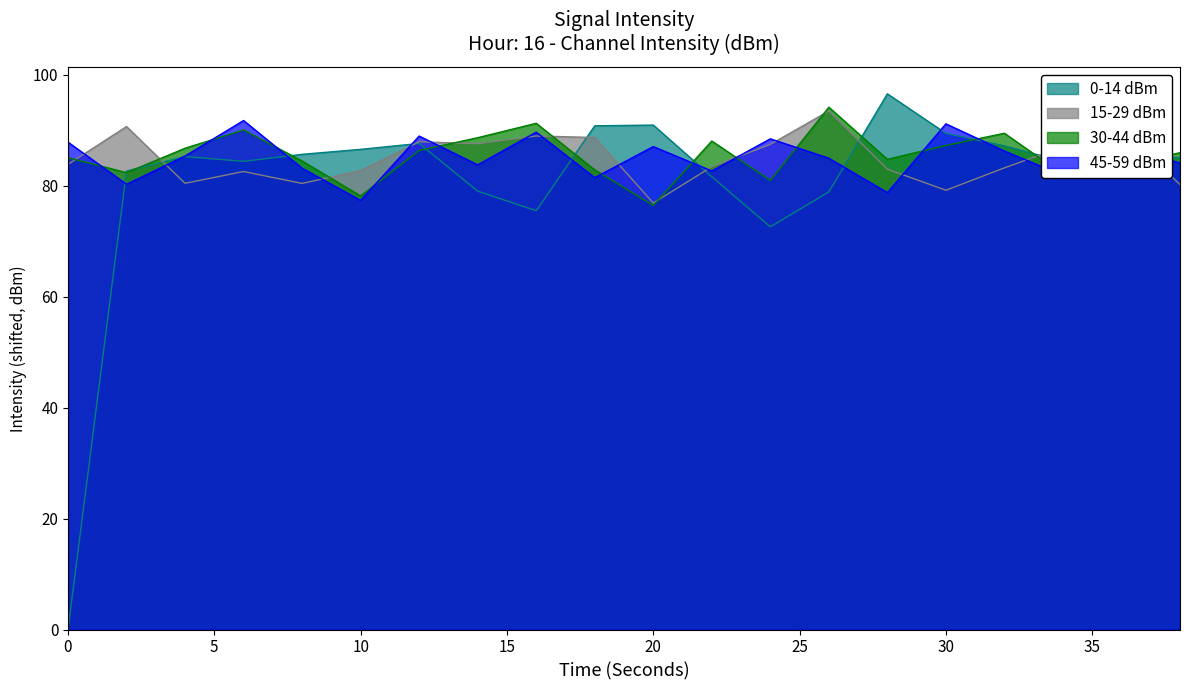

What is the difference between the highest and lowest values at 2?

10.4